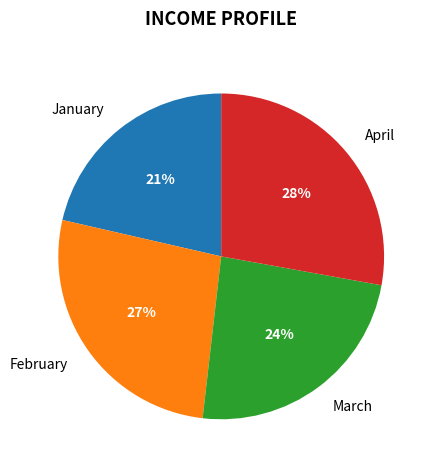

Approximately how many times larger is the value at February compared to April?

1.0